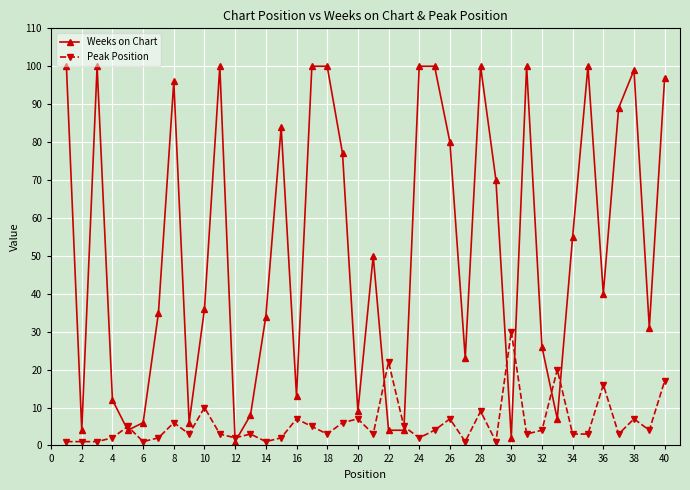

Rank the series by their maximum value, from lowest to highest.

Peak Position, Weeks on Chart